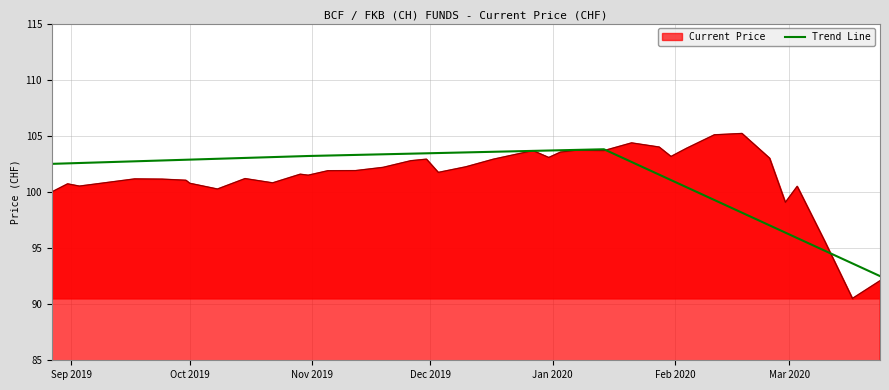

What is the lowest value of the Current Price series?

90.5